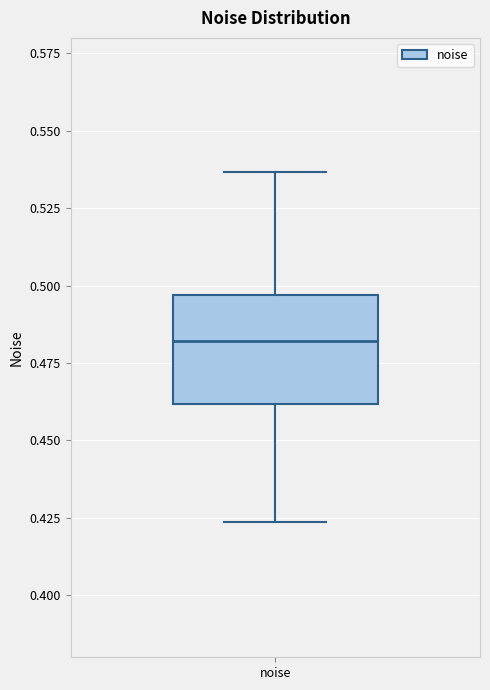

Read this box plot against the y-axis: the position of the median line, the range covered by the box, and the ends of both whiskers. The values are not printed on the chart, so give them approximately, as read against the axis.

median 0.480, box 0.460 to 0.495, whiskers 0.425 to 0.535